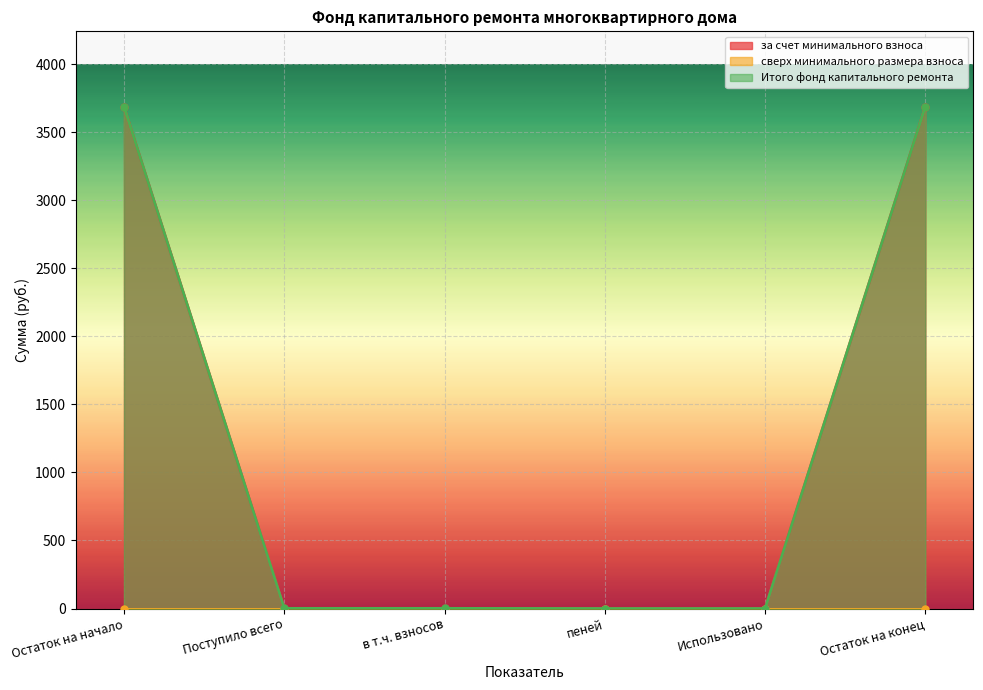

At which label does Итого фонд капитального ремонта reach its peak?

Остаток на конец